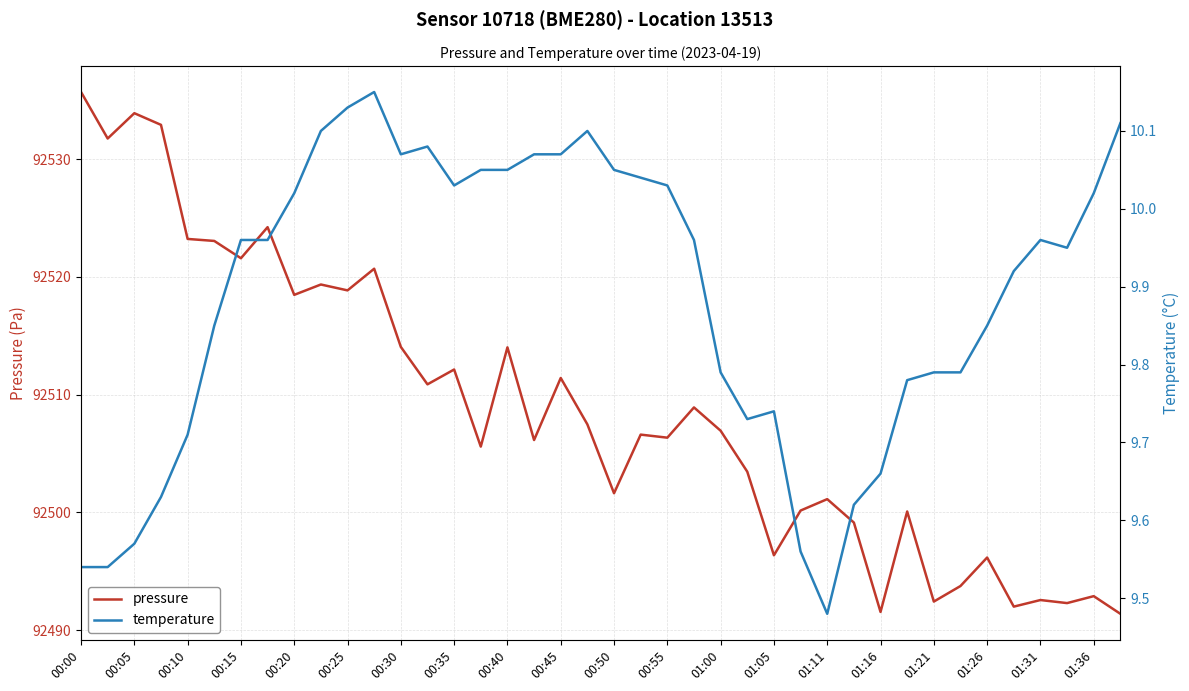

At how many categories does at least one series exceed 60830?

40